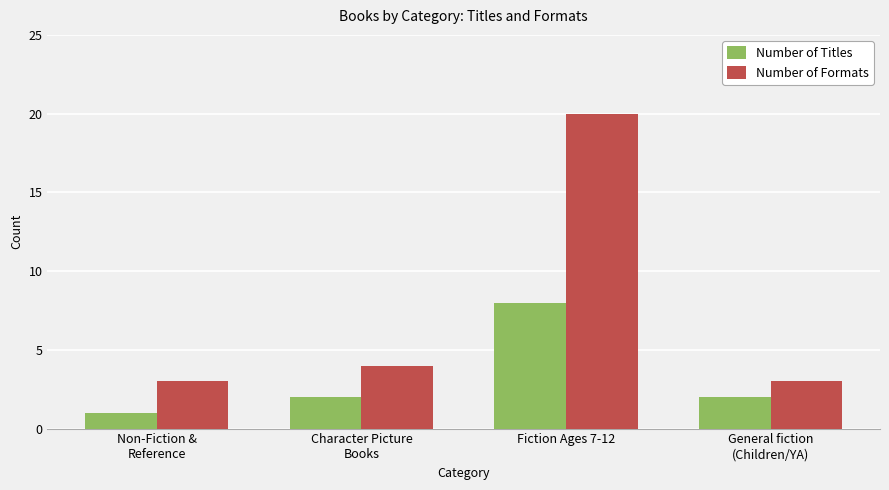

How many bars are there in each group?

2